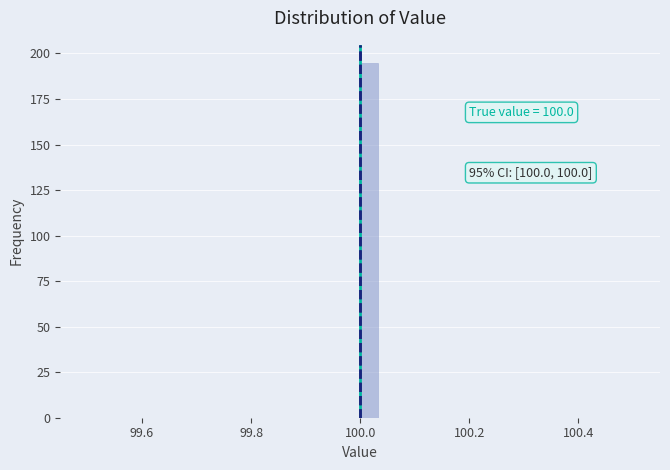

Around what value on the x-axis is the tallest bar? Give the approximate position of its centre, as read against the axis.

100.02